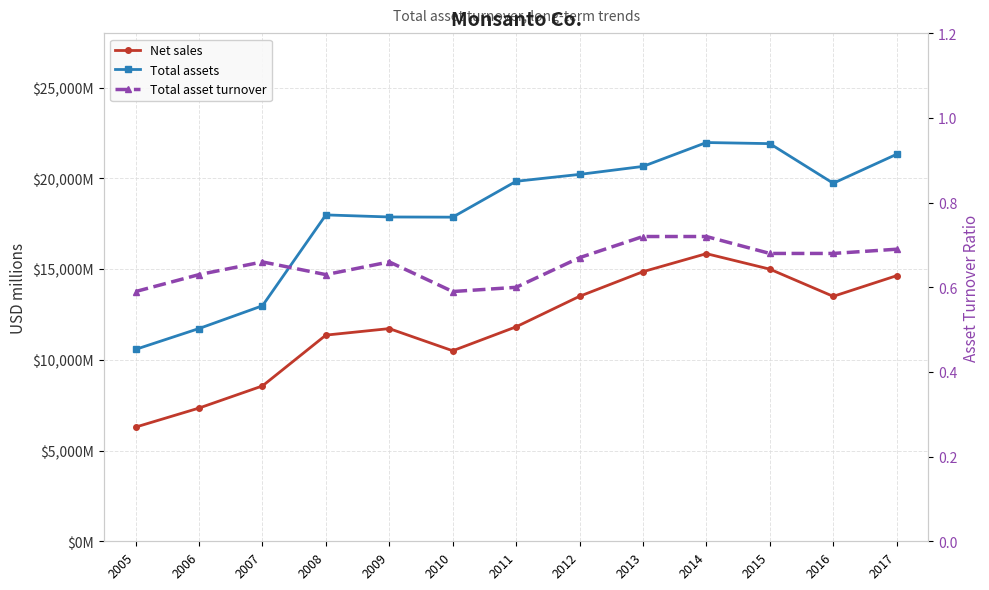

How many interior local peaks does the Net sales series have?

2